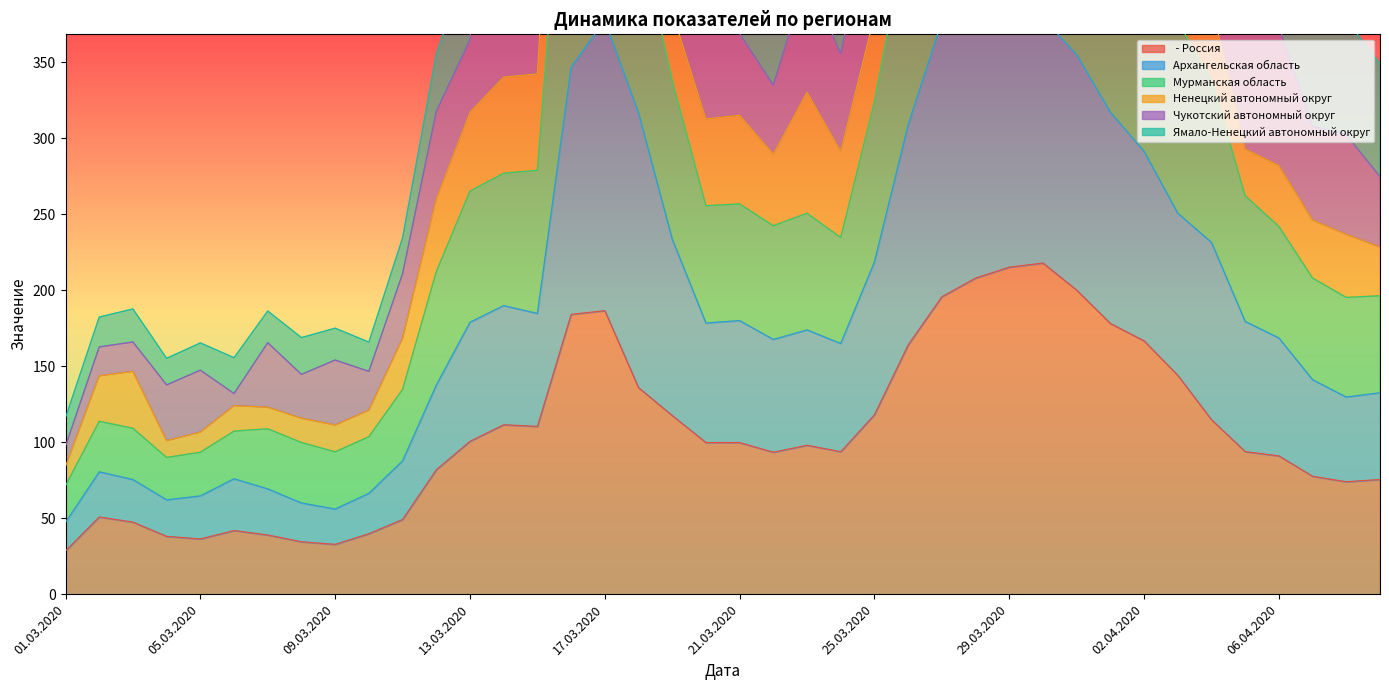

What is the minimum value for Архангельская область?

47.2